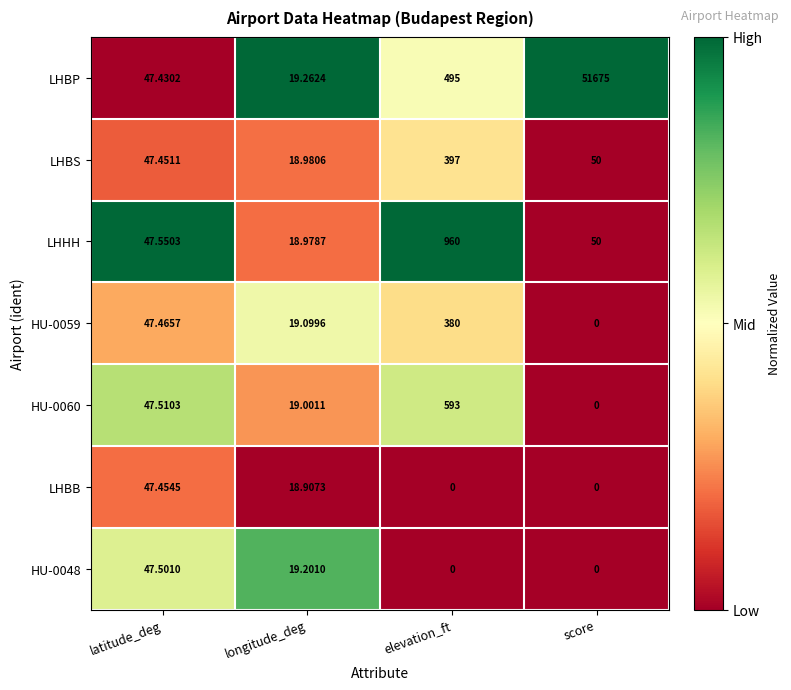

At which label does HU-0048 reach its peak?

latitude_deg